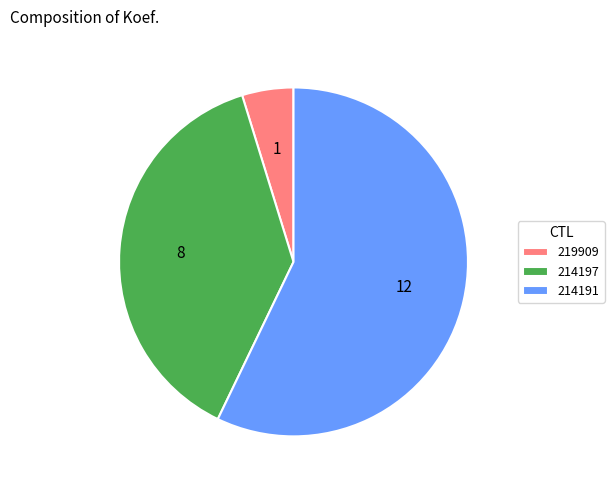

Approximately how many times larger is the value at 219909 compared to 214197?

0.1